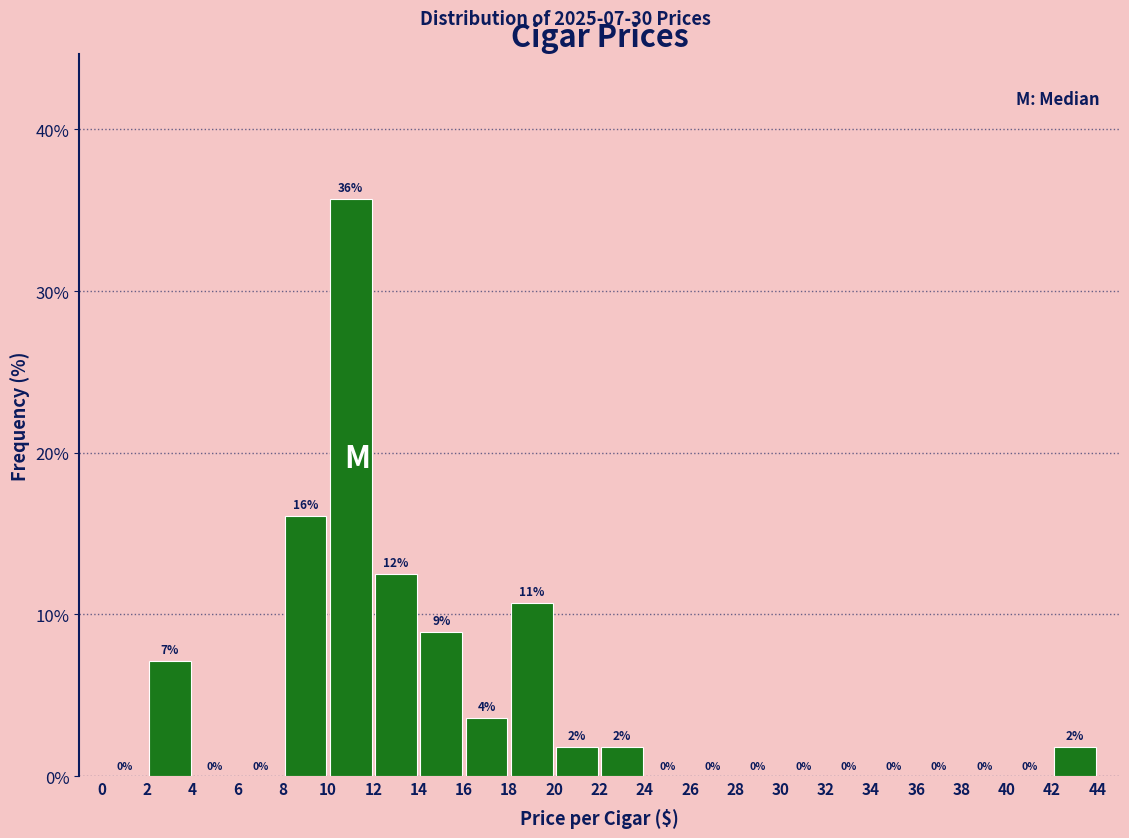

Which range on the x-axis has the tallest bar?

10 to 12